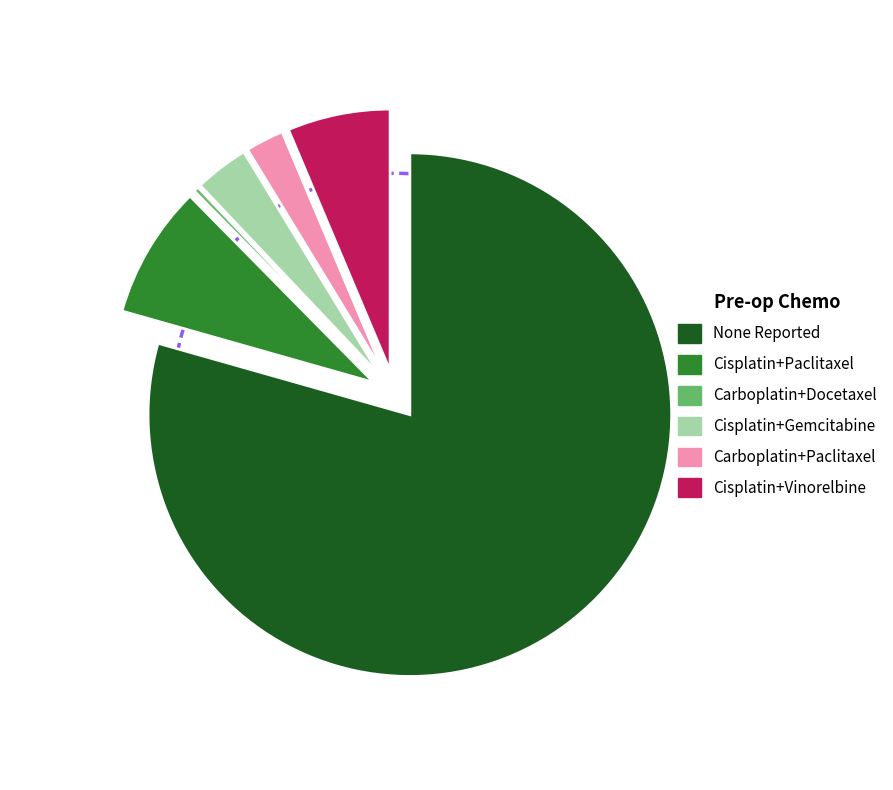

To the nearest percent, what portion does Cisplatin+Gemcitabine represent?

3%